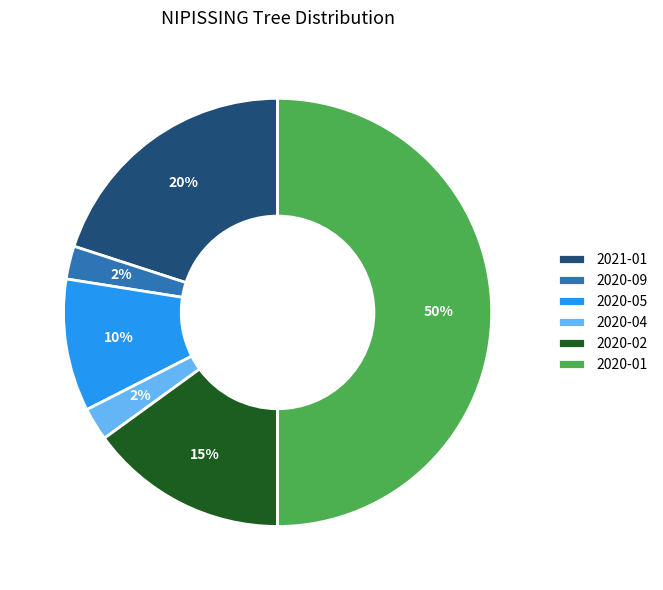

Is 2020-04 the majority of the pie?

No